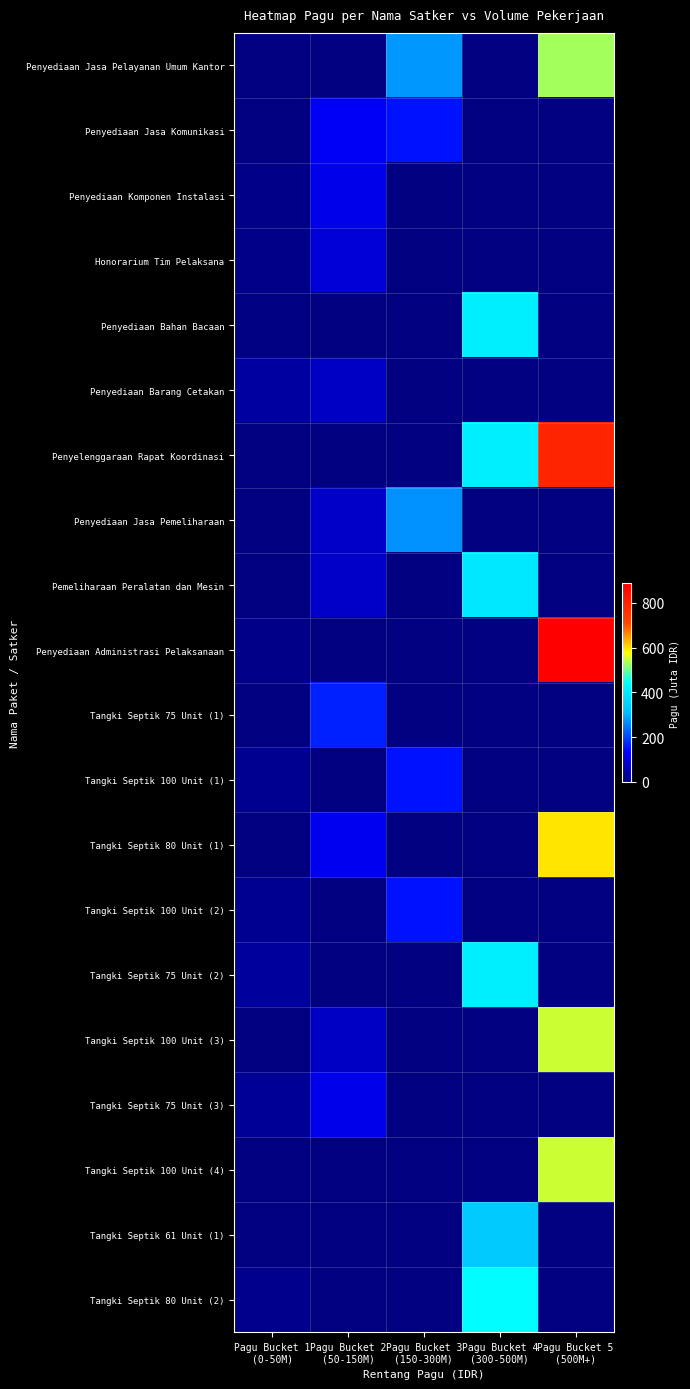

Rank the series at Pagu Bucket 3 (150-300M) from highest to lowest value.

Penyediaan Jasa Pelayanan Umum Kantor, Penyediaan Jasa Pemeliharaan, Penyediaan Jasa Komunikasi, Tangki Septik 100 Unit (1), Tangki Septik 100 Unit (2), Penyediaan Komponen Instalasi, Honorarium Tim Pelaksana, Penyediaan Bahan Bacaan, Penyediaan Barang Cetakan, Penyelenggaraan Rapat Koordinasi, Pemeliharaan Peralatan dan Mesin, Penyediaan Administrasi Pelaksanaan, Tangki Septik 75 Unit (1), Tangki Septik 80 Unit (1), Tangki Septik 75 Unit (2), Tangki Septik 100 Unit (3), Tangki Septik 75 Unit (3), Tangki Septik 100 Unit (4), Tangki Septik 61 Unit (1), Tangki Septik 80 Unit (2)